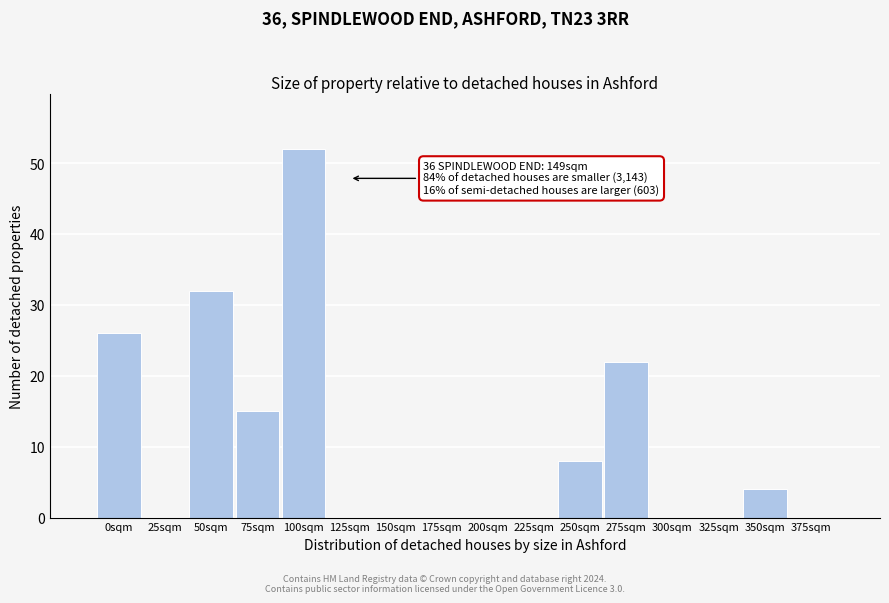

Reading left to right, extract all data points from this chart.

0sqm=26	25sqm=0	50sqm=32	75sqm=15	100sqm=52	125sqm=0	150sqm=0	175sqm=0	200sqm=0	225sqm=0	250sqm=8	275sqm=22	300sqm=0	325sqm=0	350sqm=4	375sqm=0